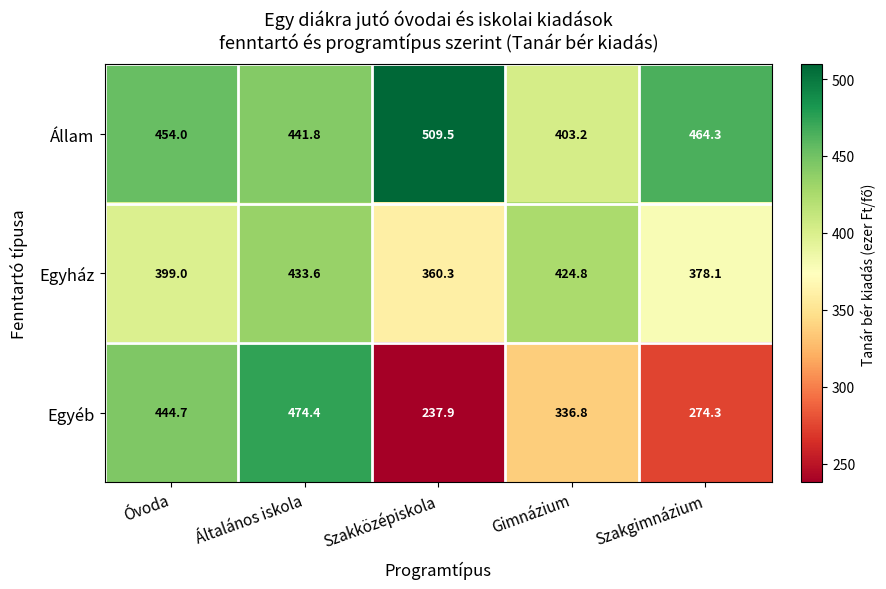

What is the greatest value displayed?

509.5